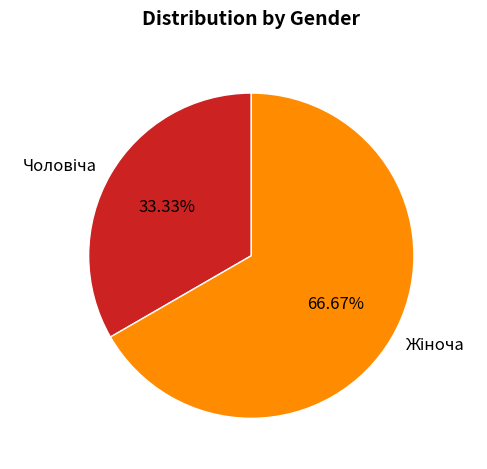

Is there a majority slice in this chart?

Yes